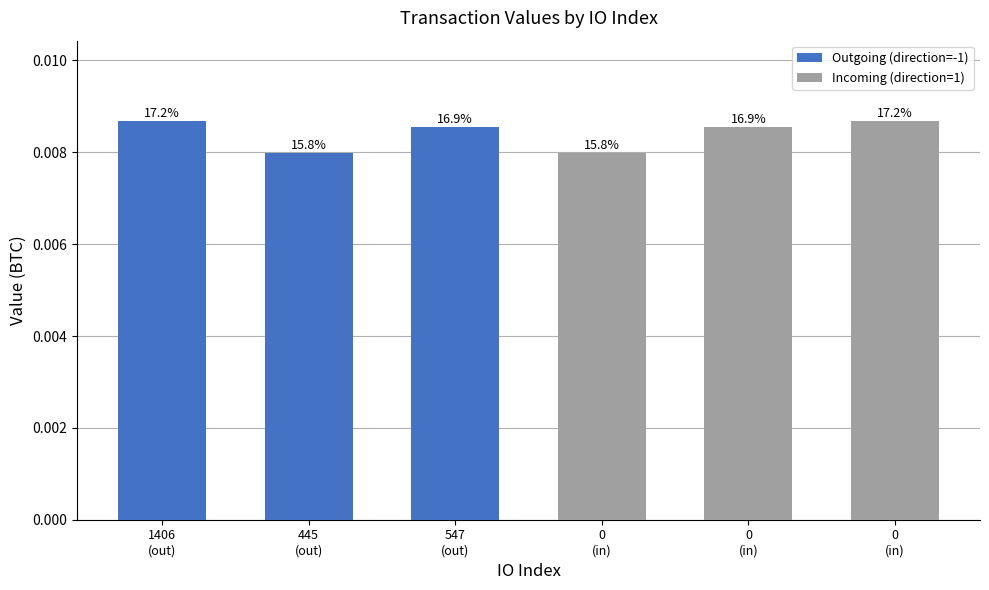

How many values are between 0 and 1?

6